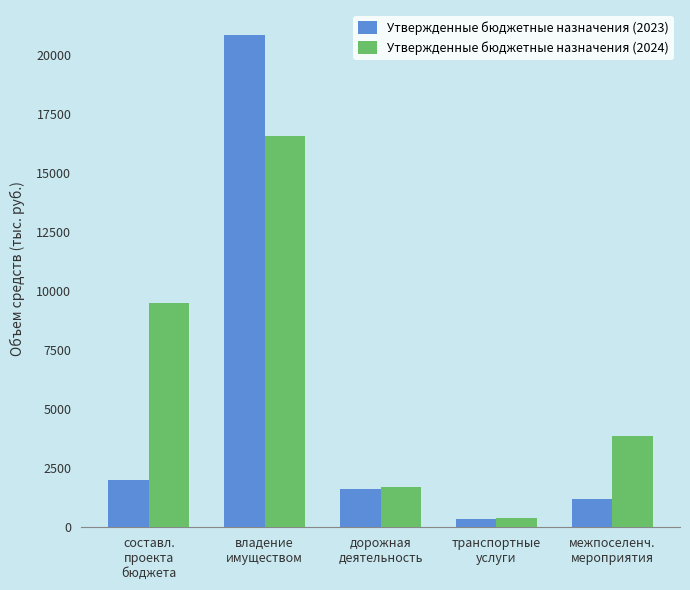

List the series in order of their overall mean, lowest first.

Утвержденные бюджетные назначения (2023), Утвержденные бюджетные назначения (2024)